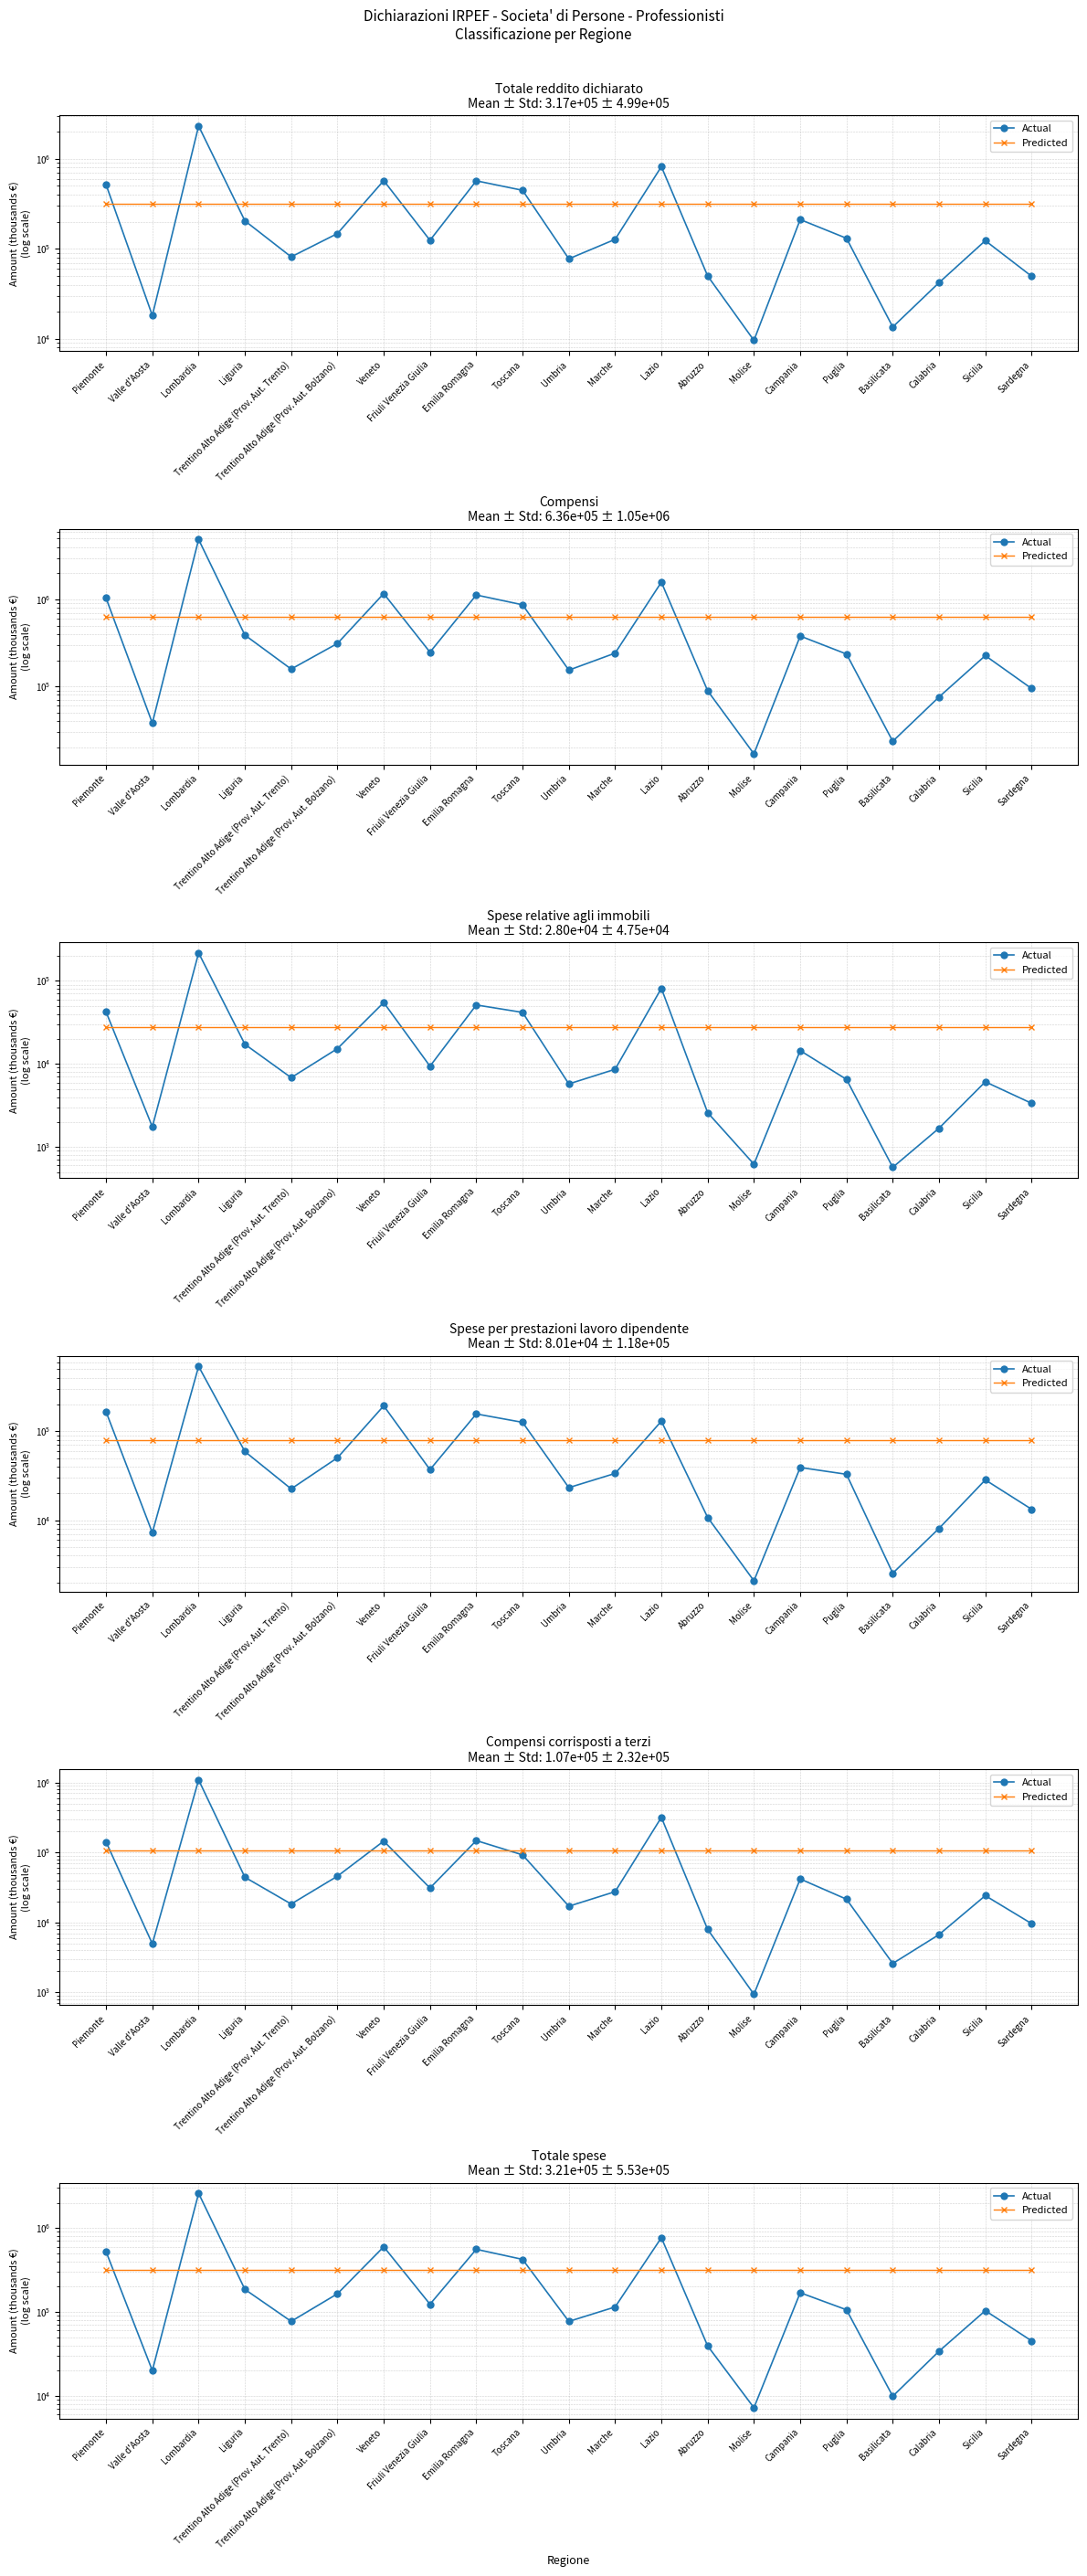

Where is the first local maximum for Actual?

Lombardia